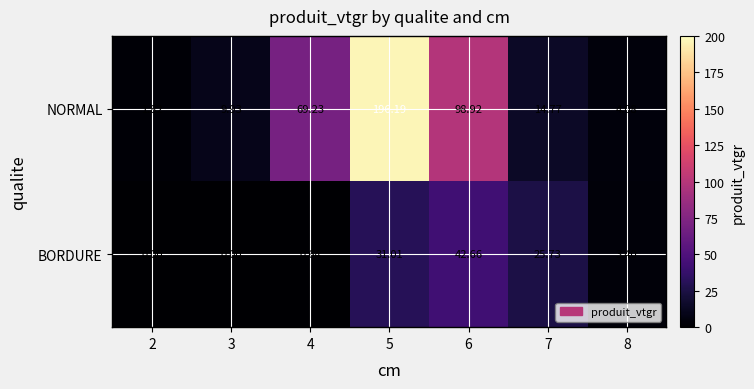

Rank the series by their maximum value, from lowest to highest.

BORDURE, NORMAL